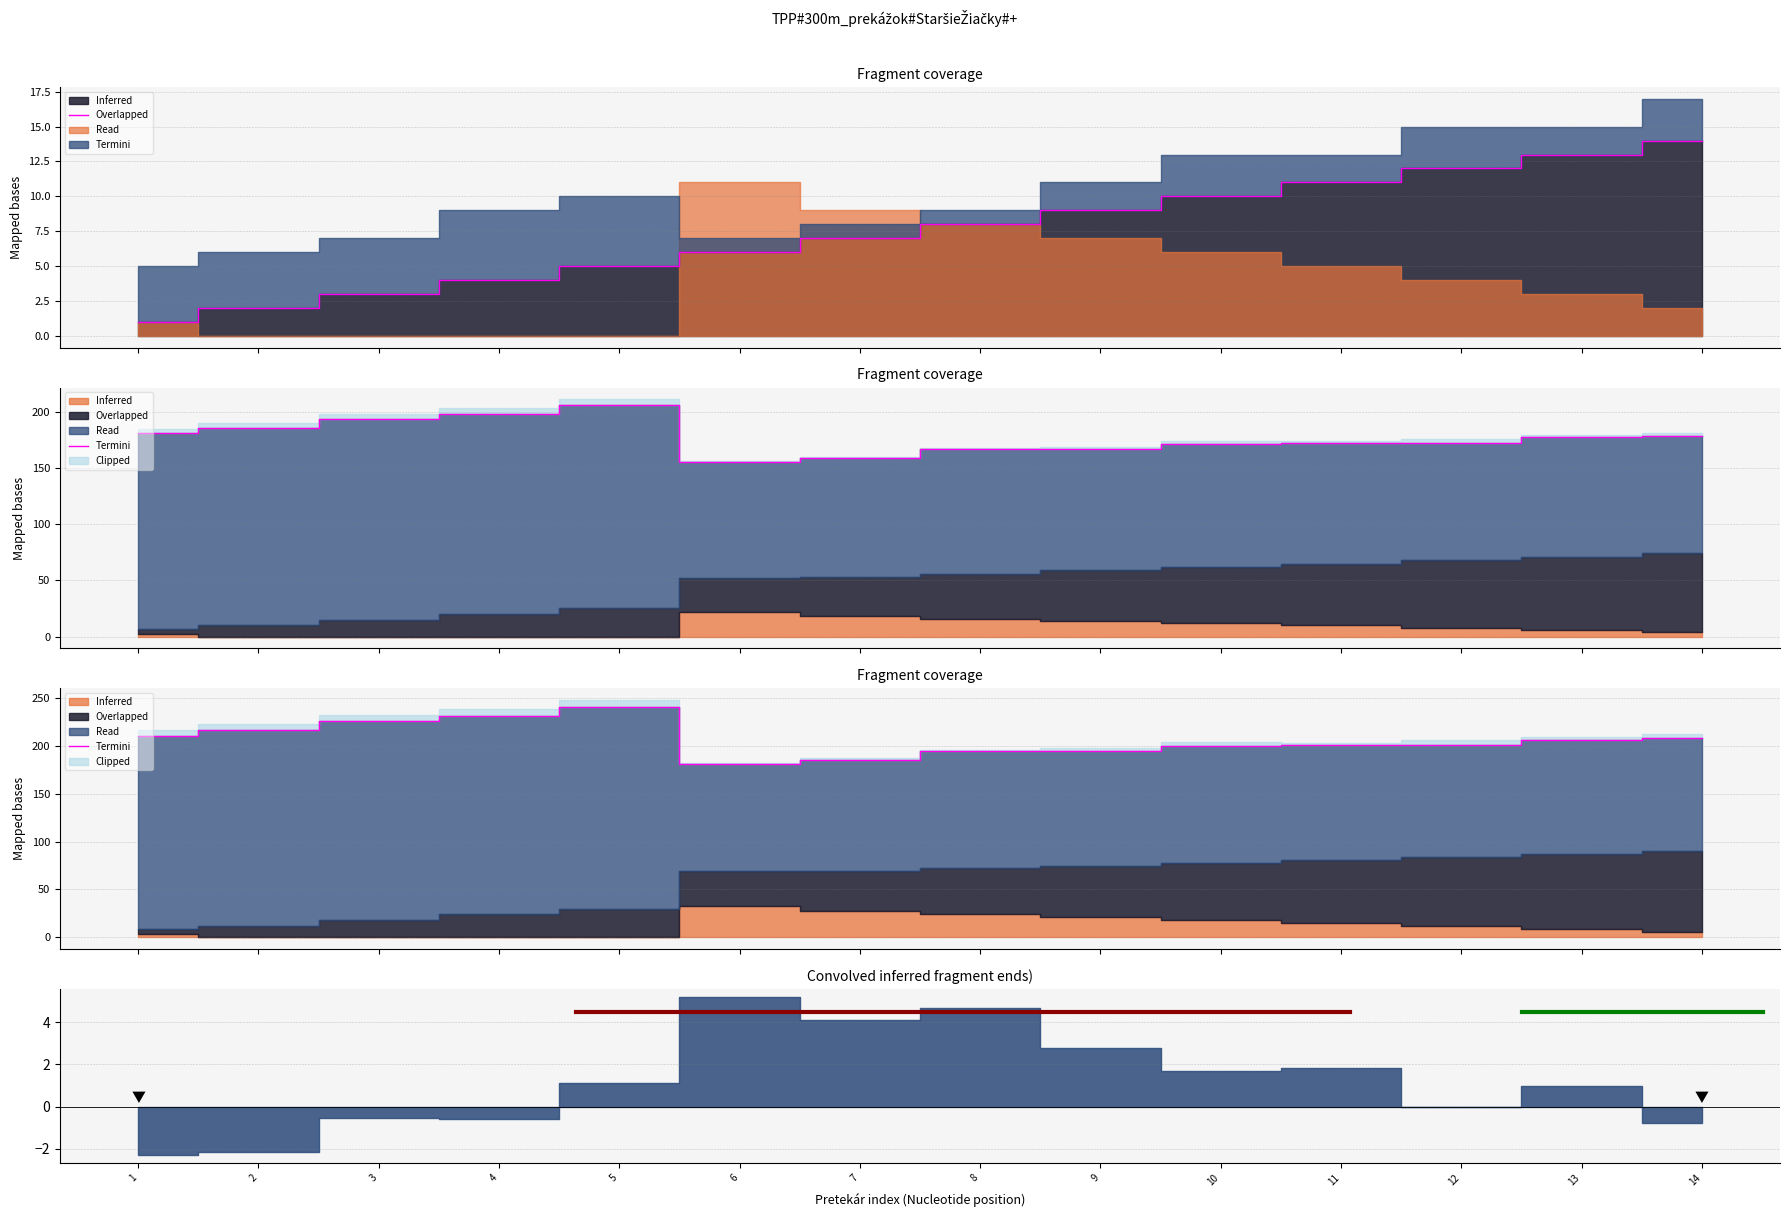

Which category has the lowest value across all series?

6